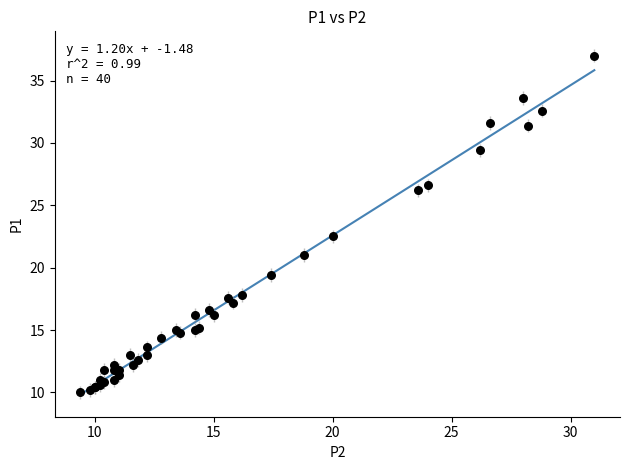

What Y value in the scatter plot is closest to 23?

22.5